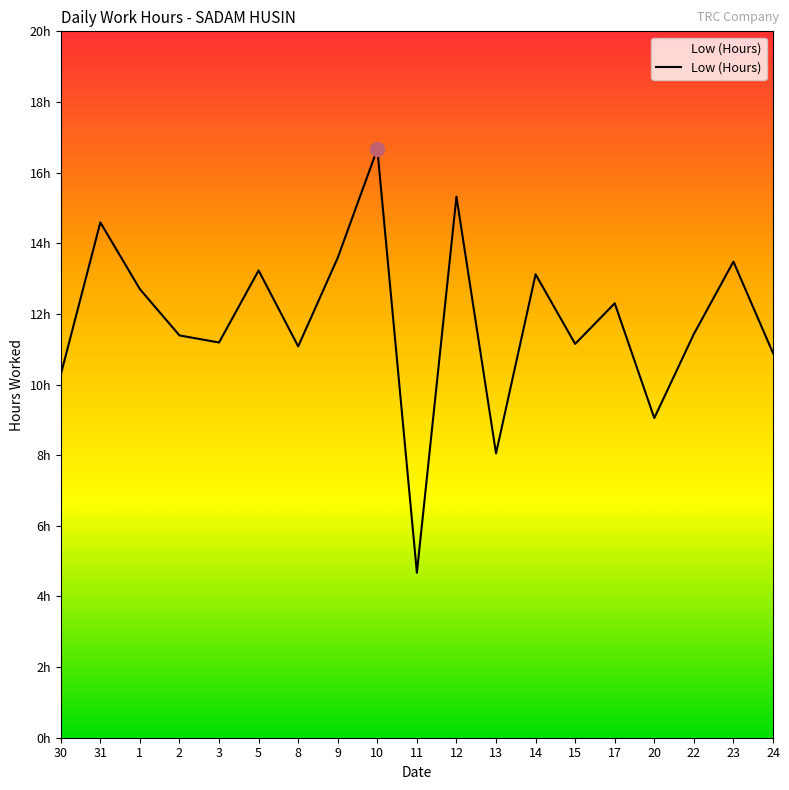

Does the chart have visible grid lines?

No